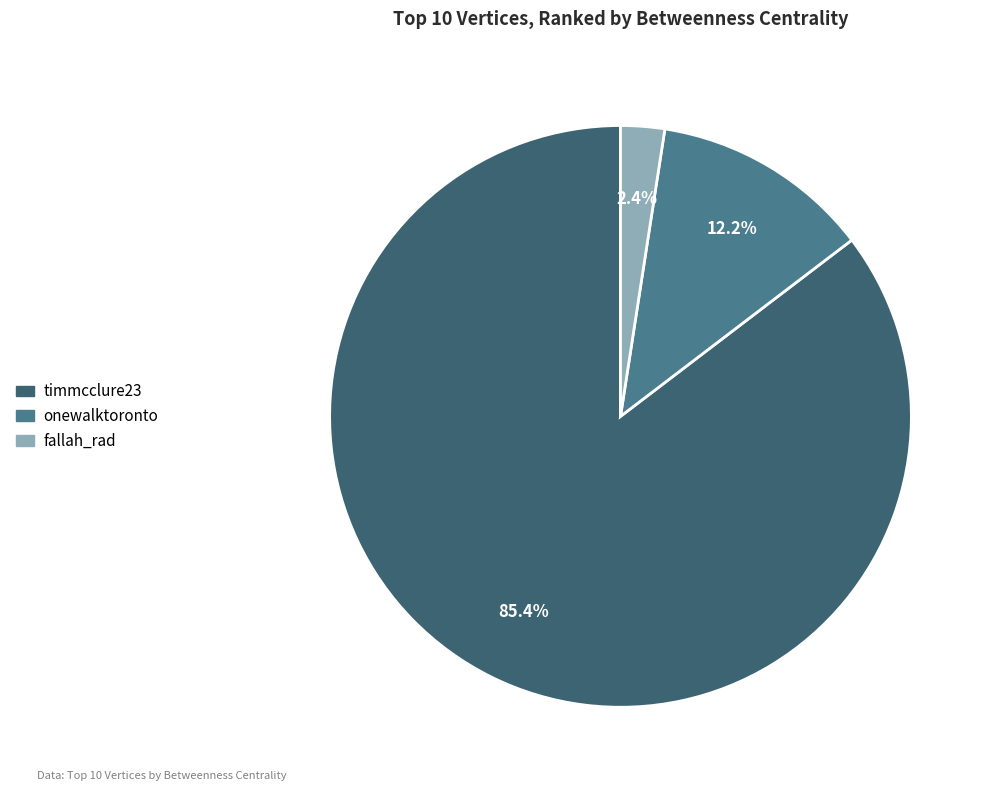

To the nearest percent, what is the average slice percentage?

33%